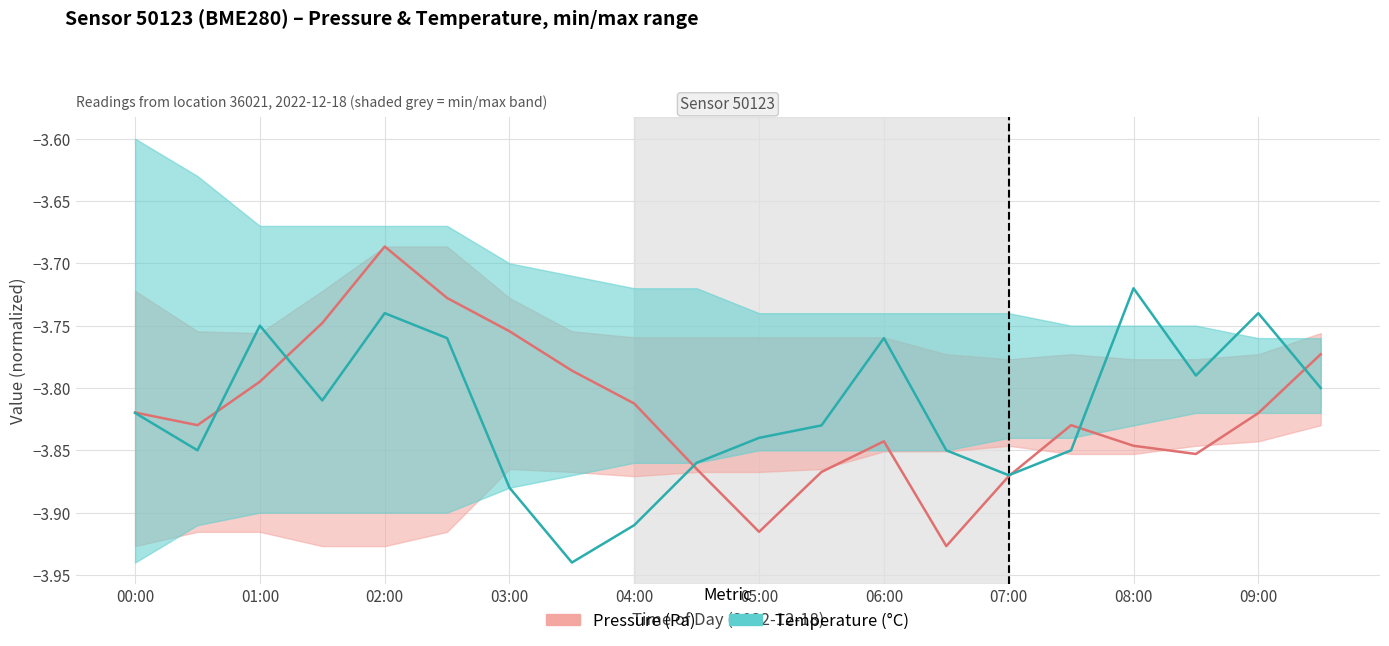

Rank the series by their maximum value, from highest to lowest.

Pressure (Pa), Temperature (°C)